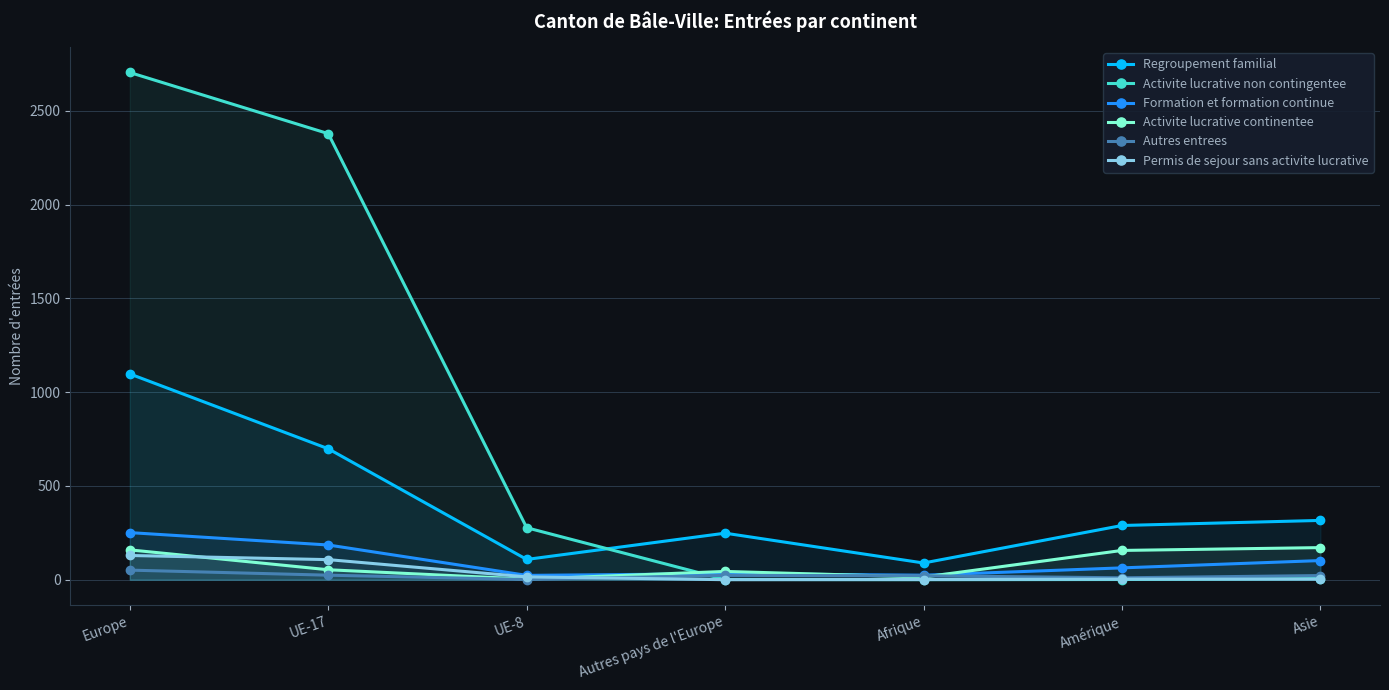

Which category has the highest value across all series?

Europe